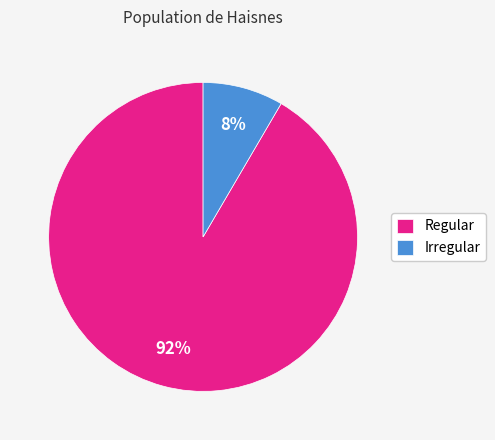

What is the majority slice?

Regular